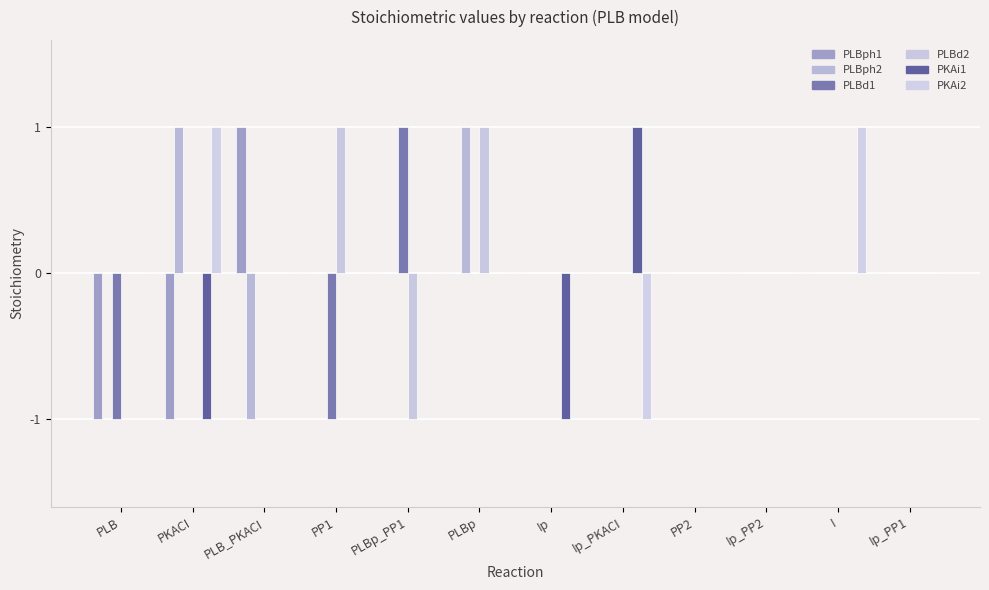

What is the smallest value displayed?

-1